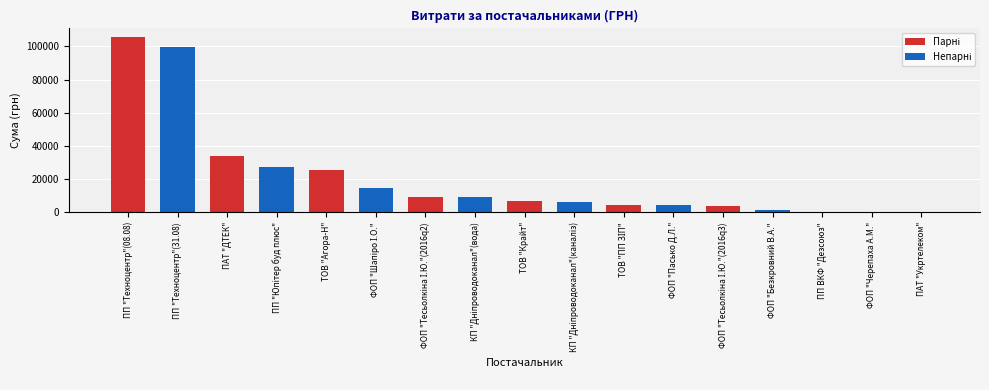

At which label is the value closest to 52803?

ПАТ "ДТЕК"